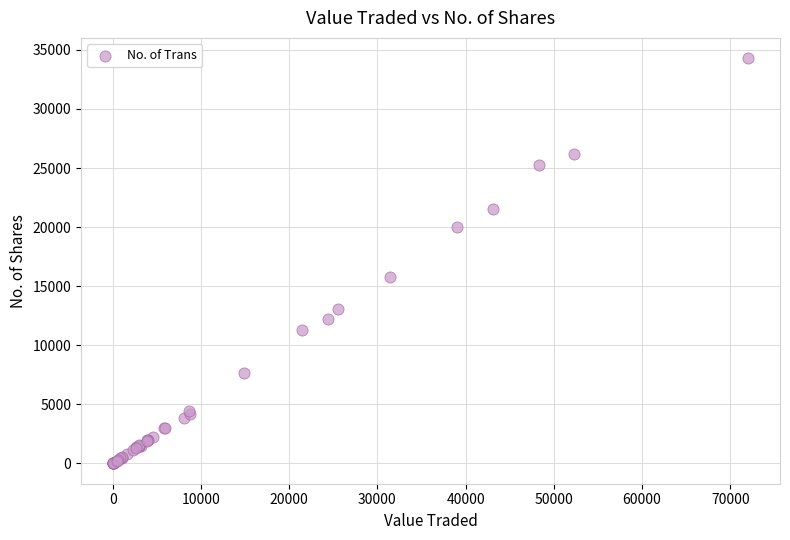

What Y value in the scatter plot is closest to 17150?

15749